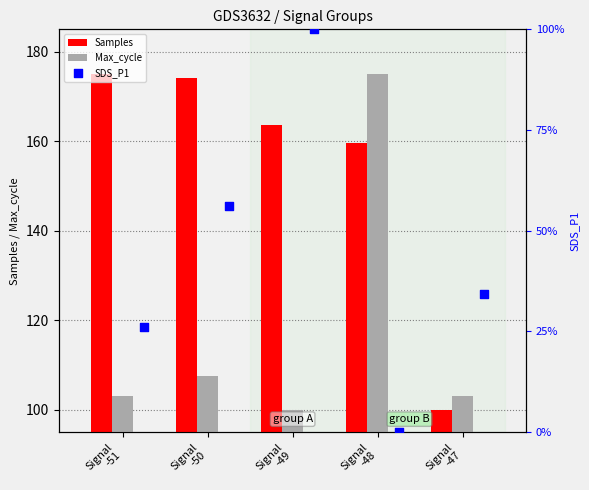

Which series reaches the minimum Y coordinate?

SDS_P1